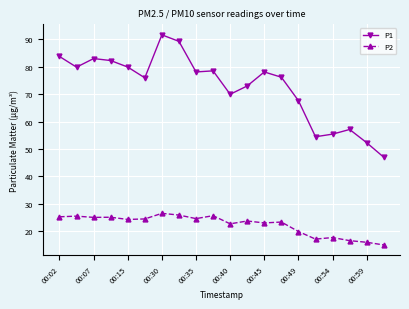

What is the value of the P1 point at the 3rd from the left?

83.0